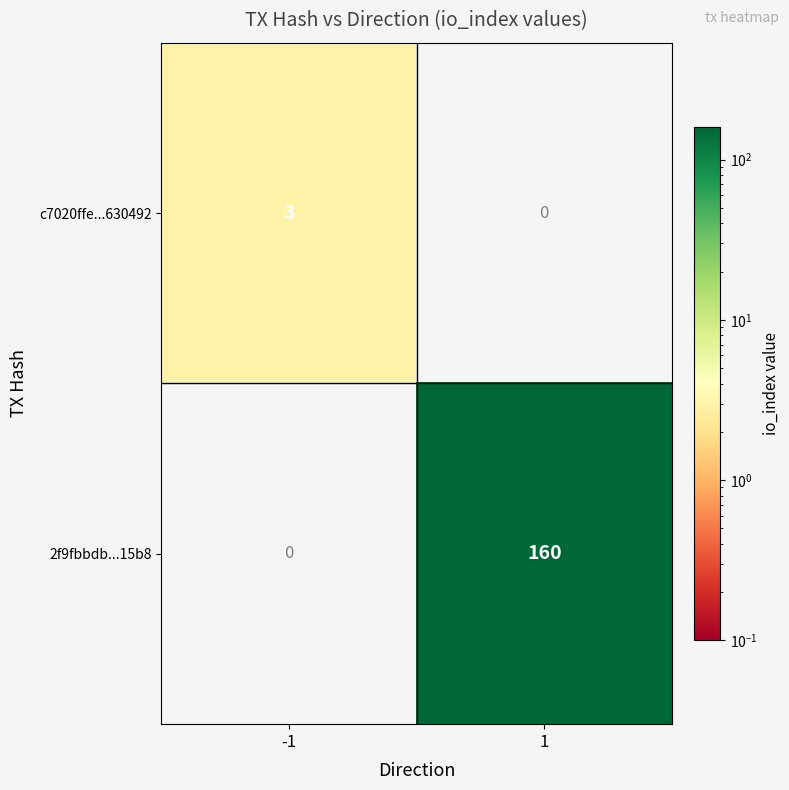

What is the spread (max minus min) of values at 1?

160